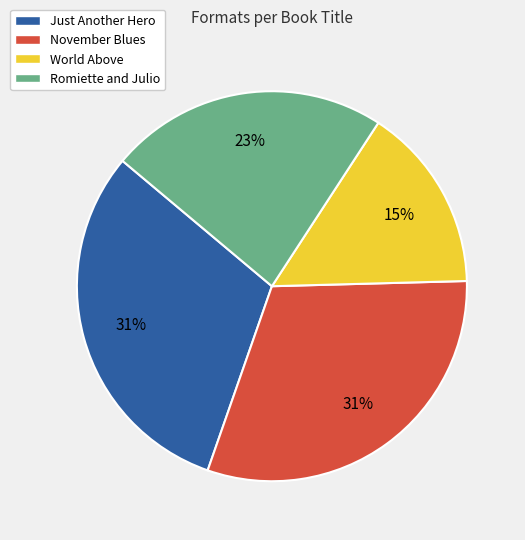

To the nearest percent, what portion does Romiette and Julio represent?

23%